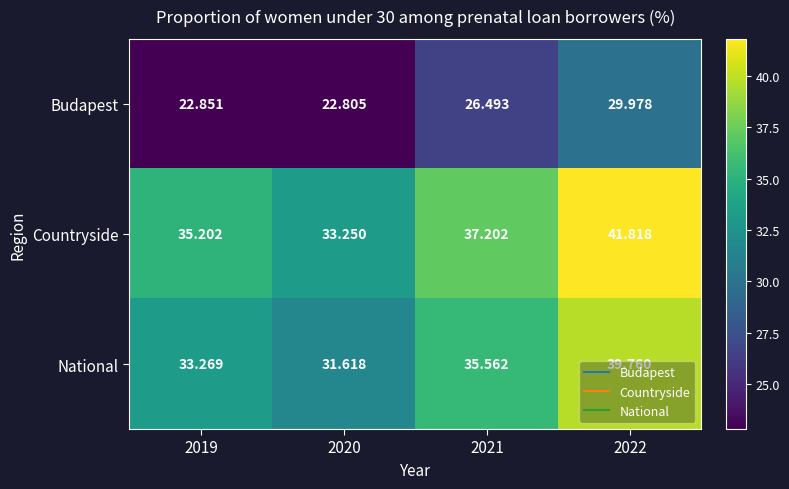

How many data points does each series have?

4